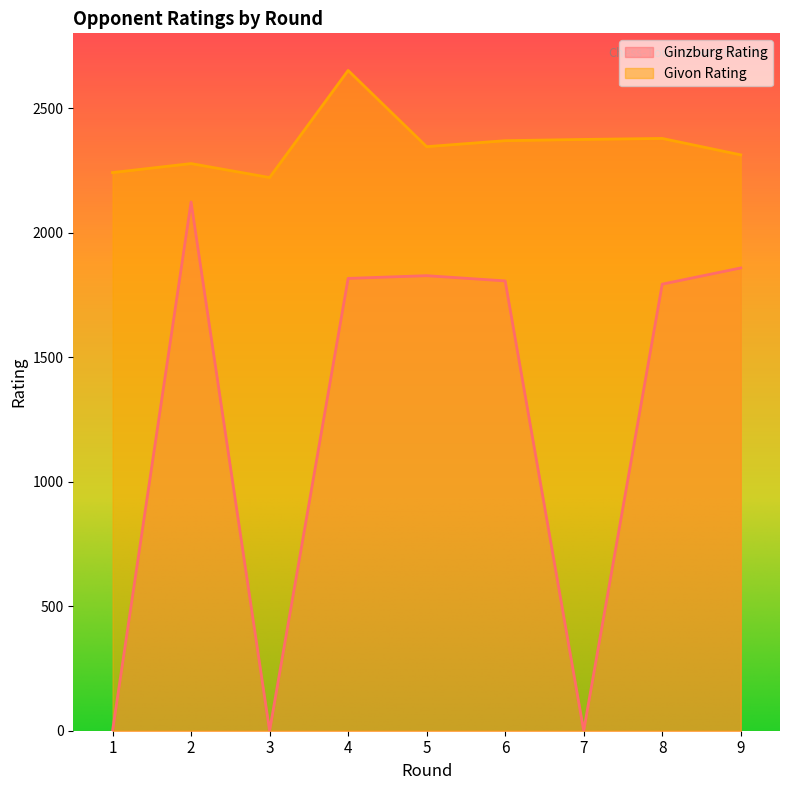

What is the spread (max minus min) of values at 6?

563